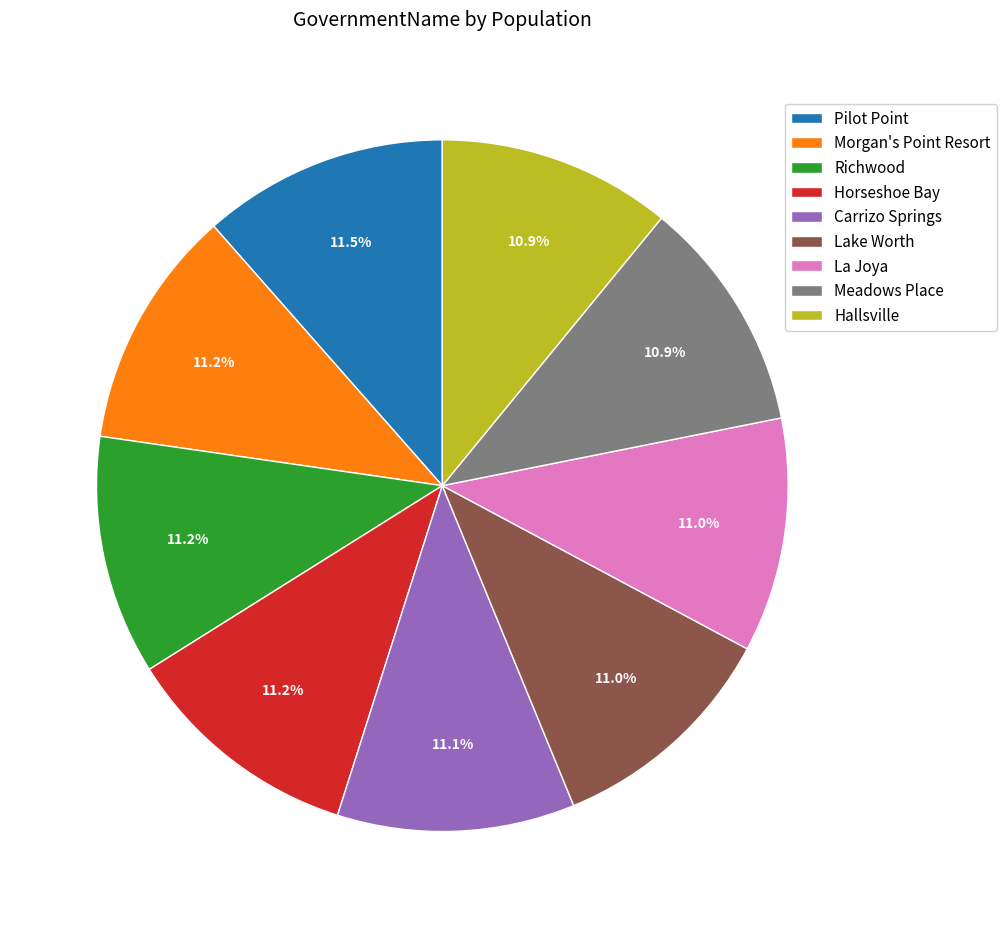

Does Lake Worth account for over 50% of the chart?

No